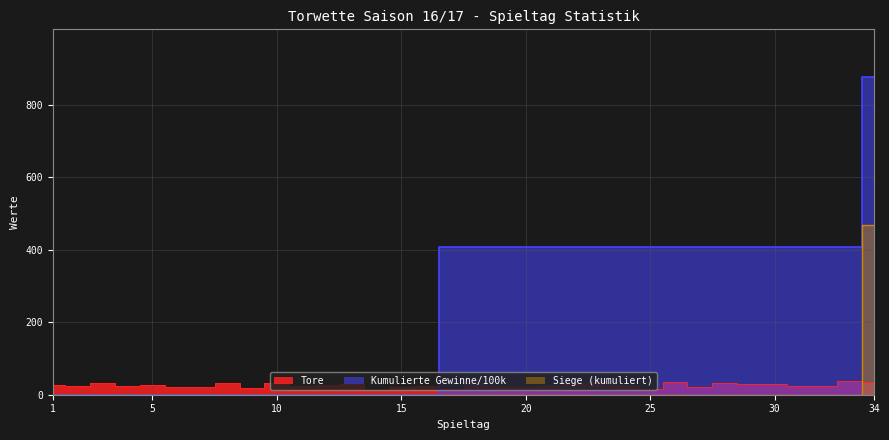

How many data points in Tore are less than 25?

17